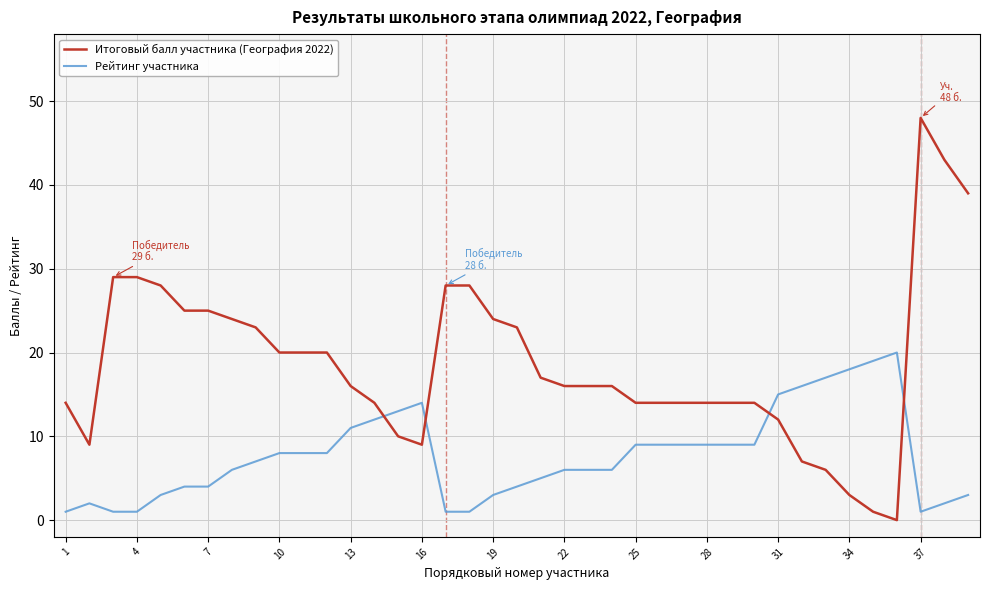

Rank the series by their maximum value, from highest to lowest.

Итоговый балл участника (География 2022), Рейтинг участника